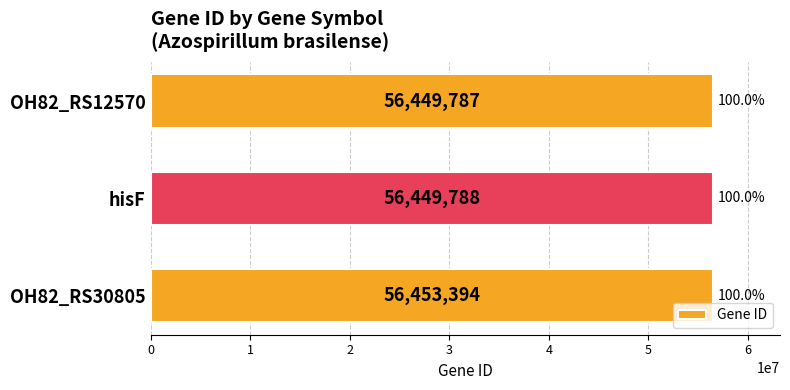

True or false: the data shows 56453394 at OH82_RS30805.

True